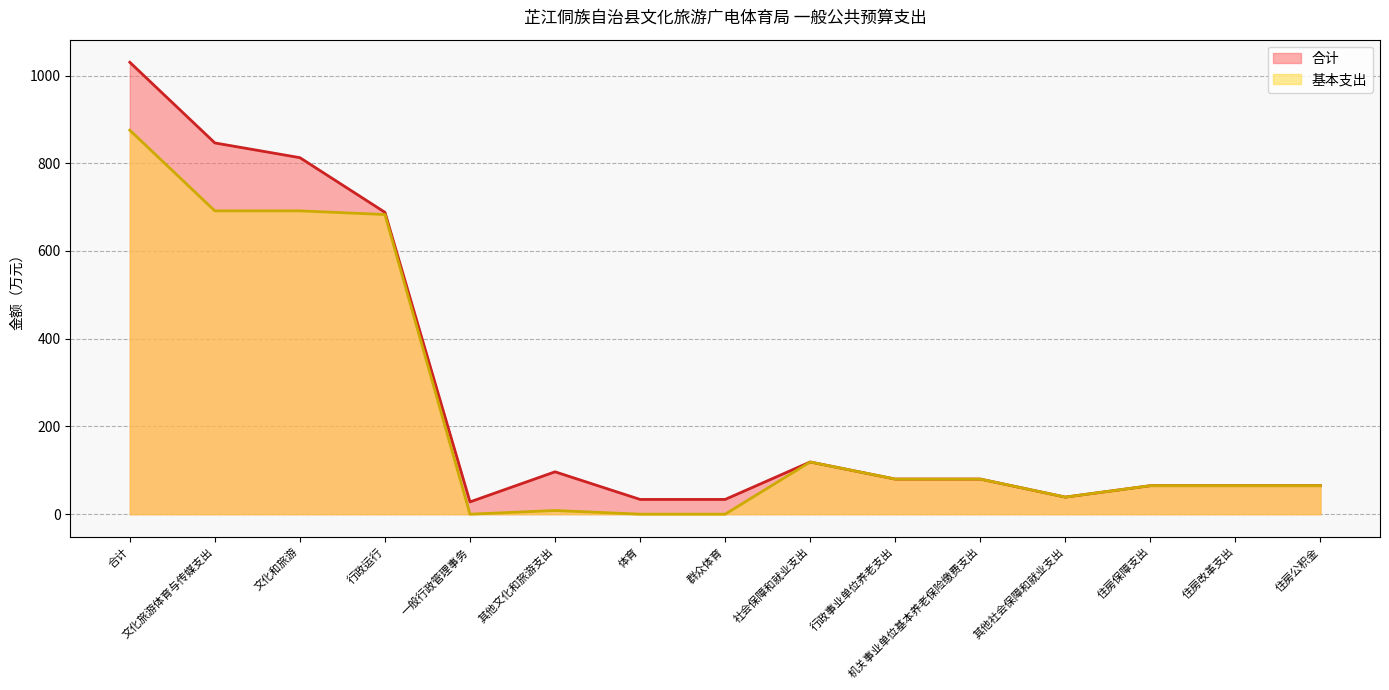

What is the spread (max minus min) of values at 群众体育?

33.6